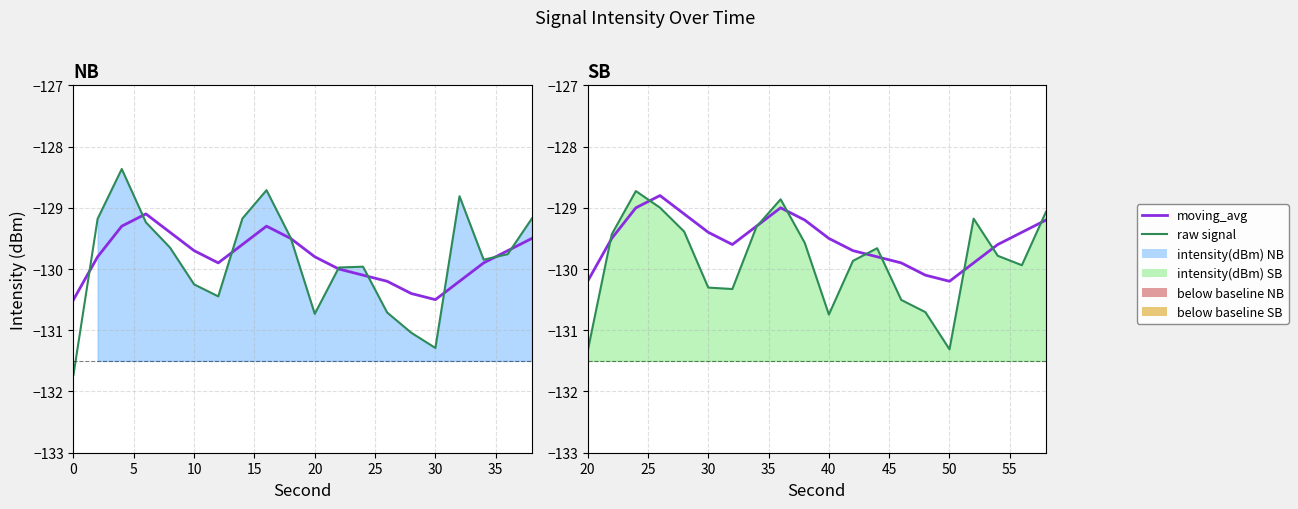

Is it true that moving_avg equals -129.9 at 13?

True